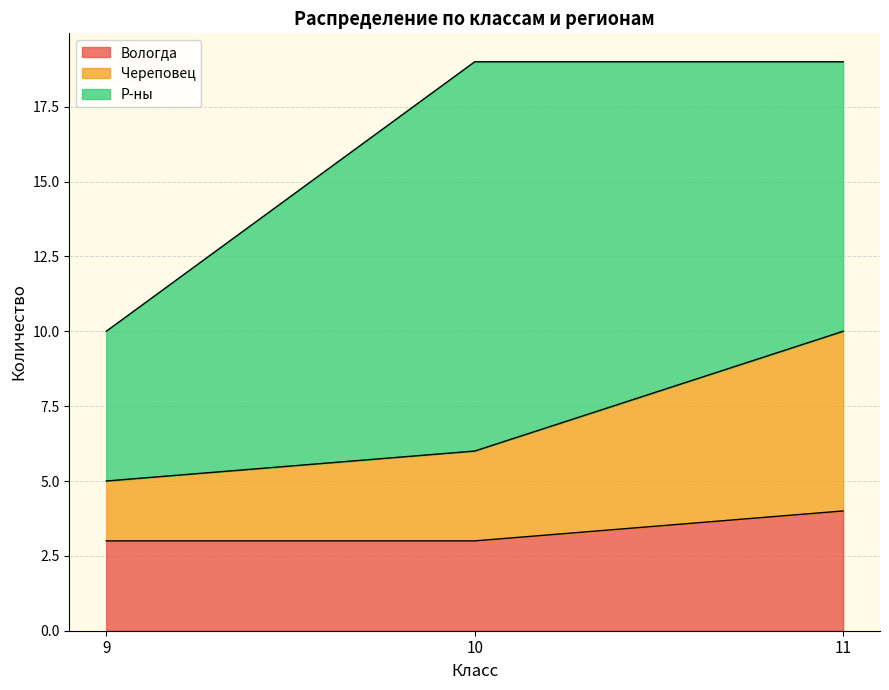

Reading left to right, what are the values for Вологда?

9=3	10=3	11=4